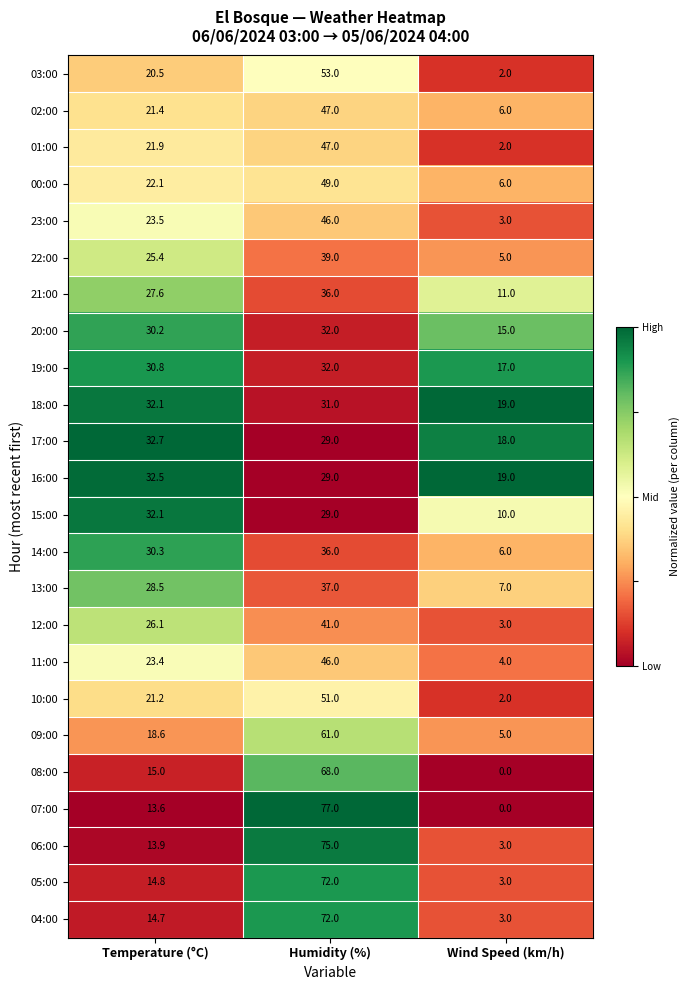

At which category is the sum across all series the highest?

Humidity (%)